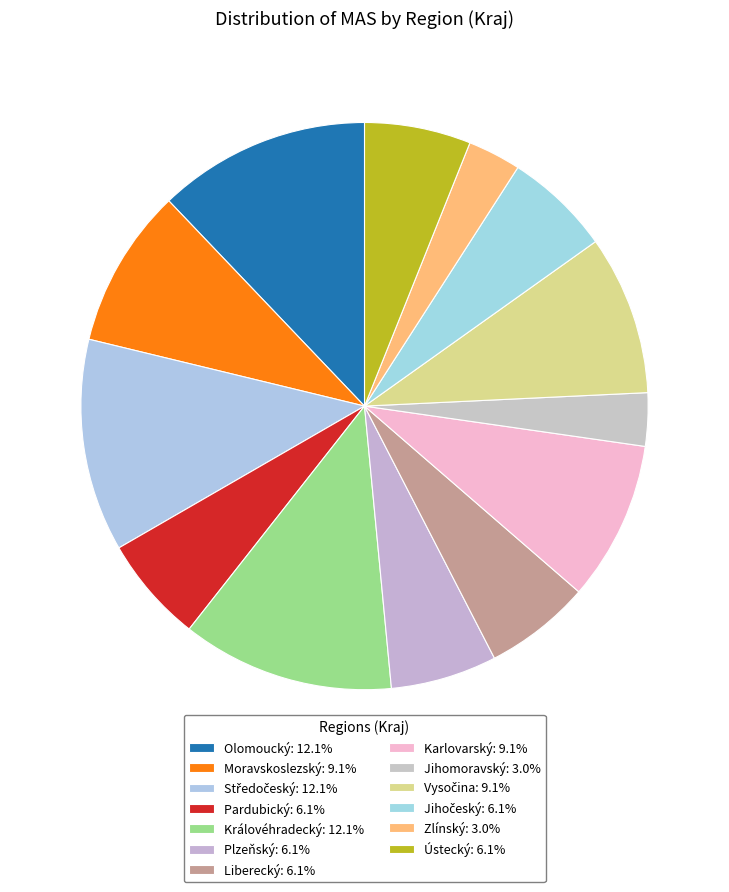

What portion of the pie excludes Liberecký?

93.9%